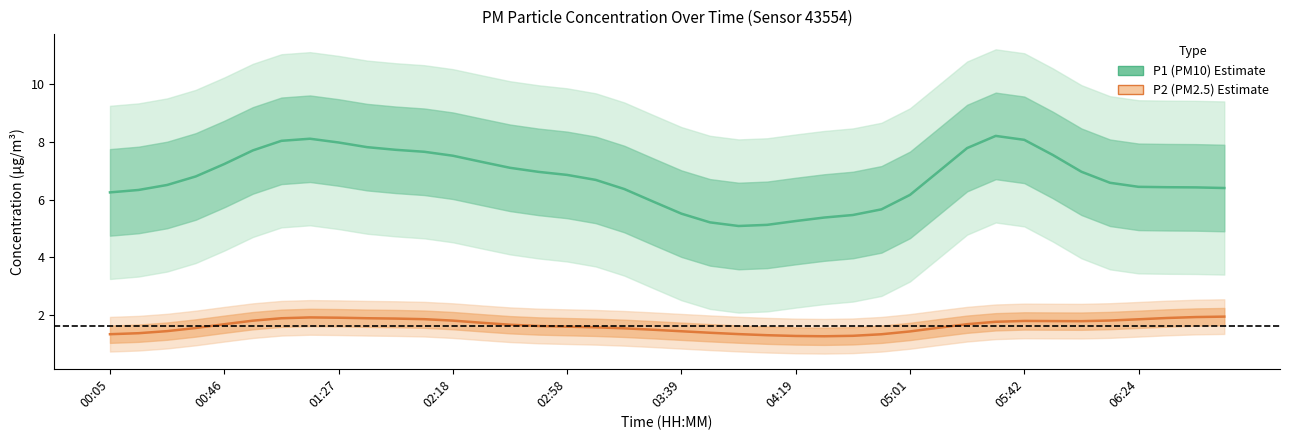

Is the value of P1 (PM10) at 05:01 greater than the value of P2 (PM2.5) at 16?

Yes